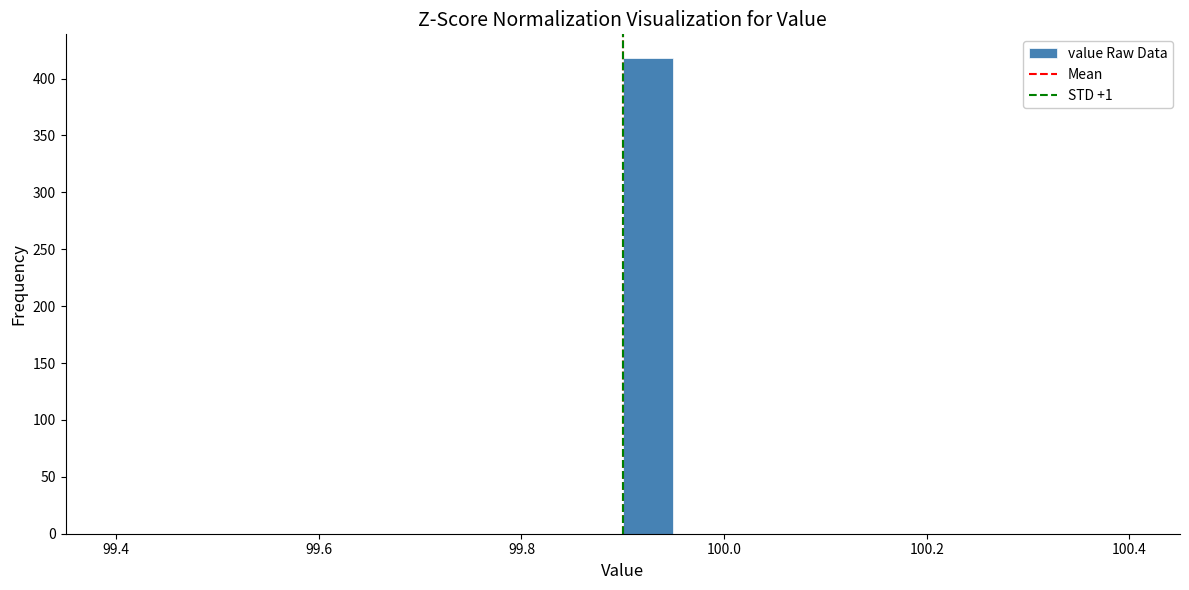

Read against the x-axis, roughly where is the centre of the tallest bar?

99.92